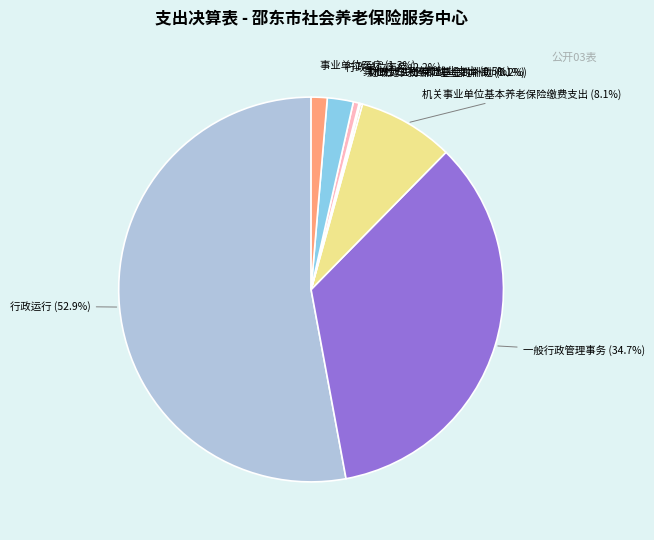

Between 行政运行 and 机关事业单位基本养老保险缴费支出, which is larger?

行政运行